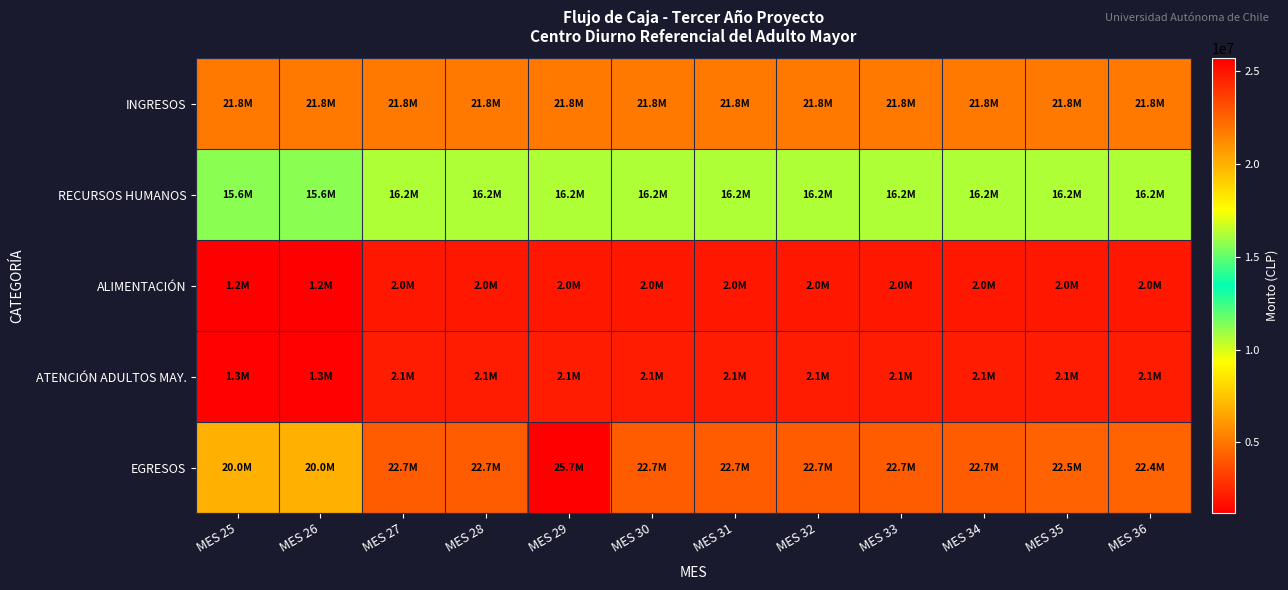

Which has a higher value, MES 33 or MES 28?

MES 33